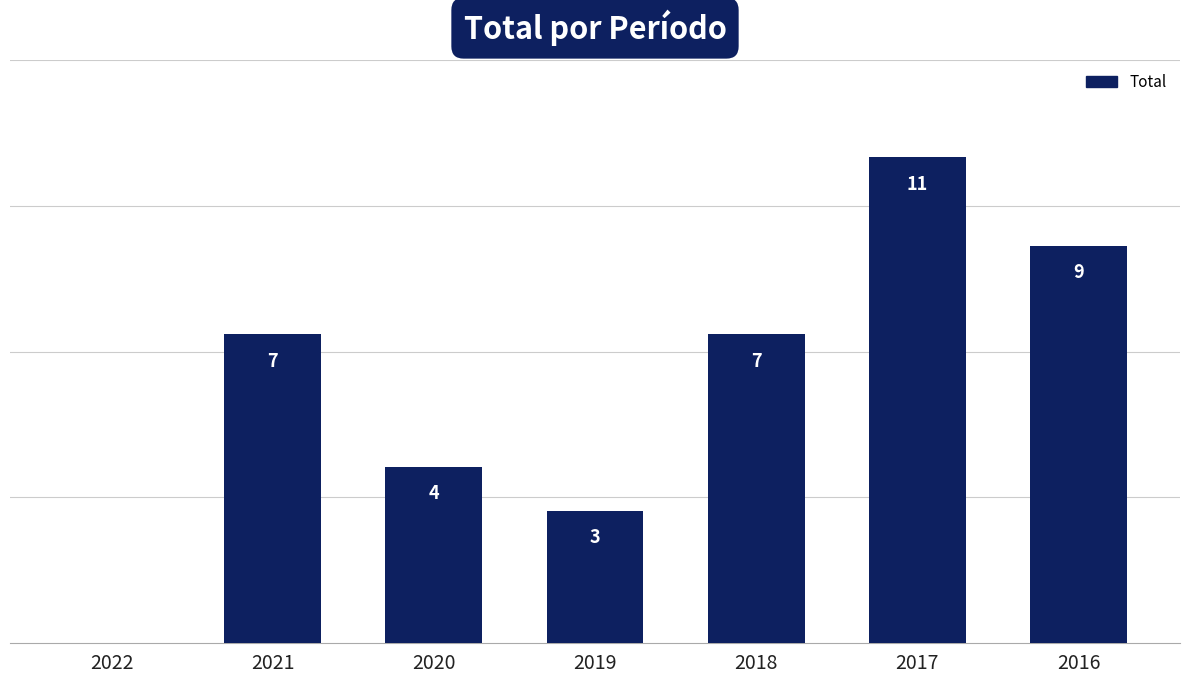

What is the value of the 4th bar from the left?

3